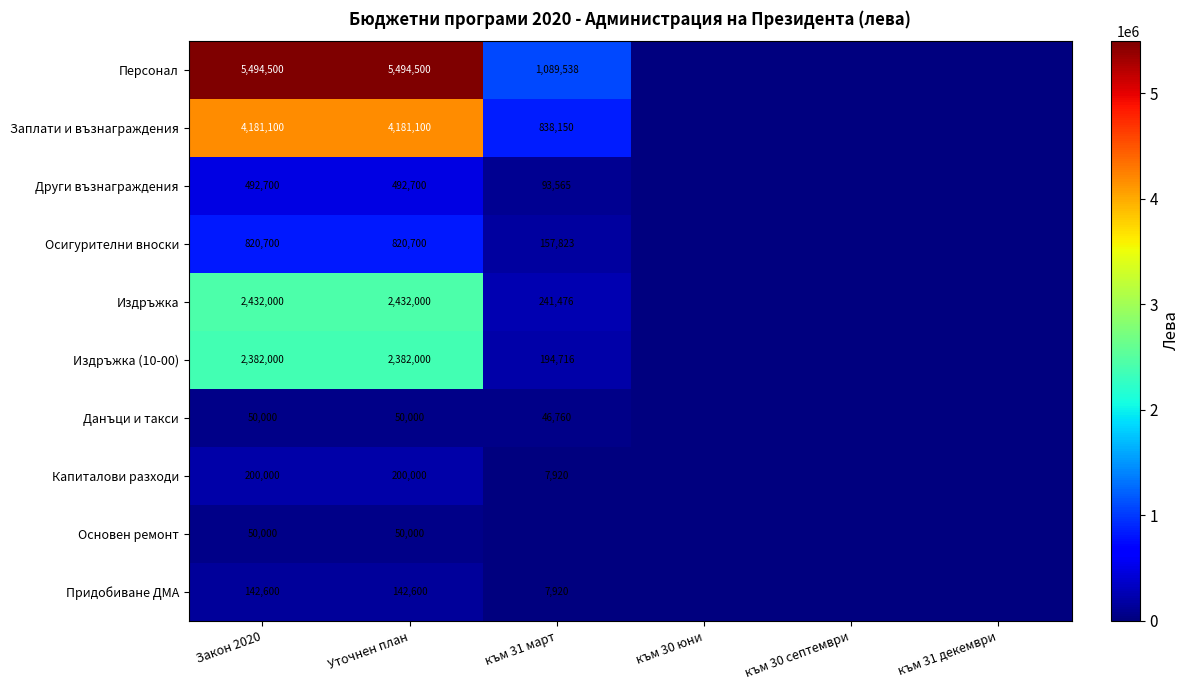

What is the difference between the highest and lowest values at Уточнен план?

5444500